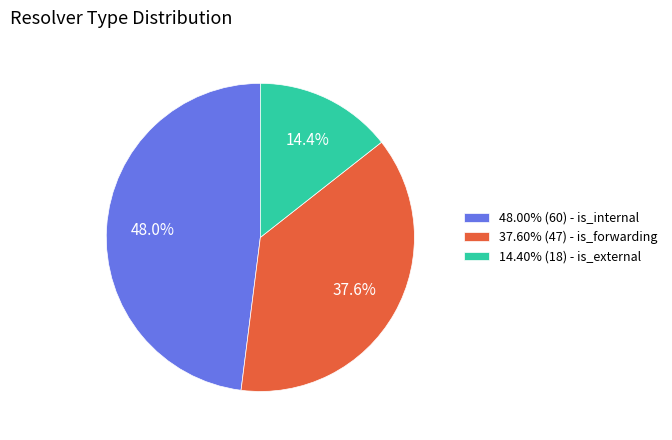

What portion of the pie excludes 48.00% (60) - is_internal?

52.0%